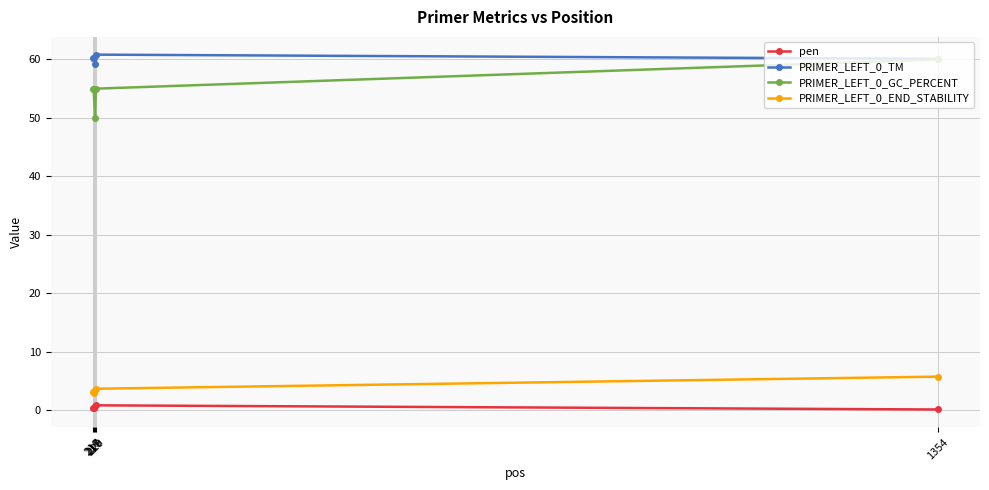

What is the maximum value shown in the chart?

60.8